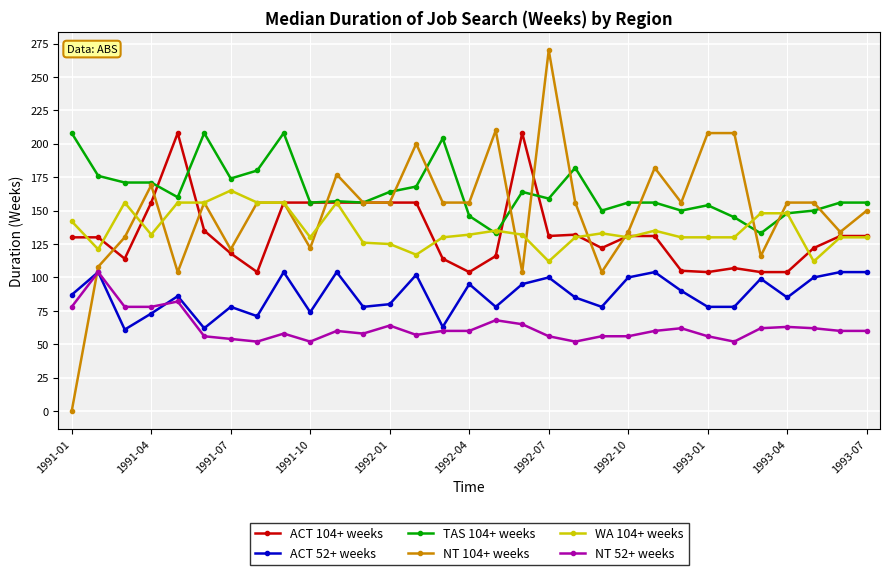

What is the maximum value shown in the chart?

270